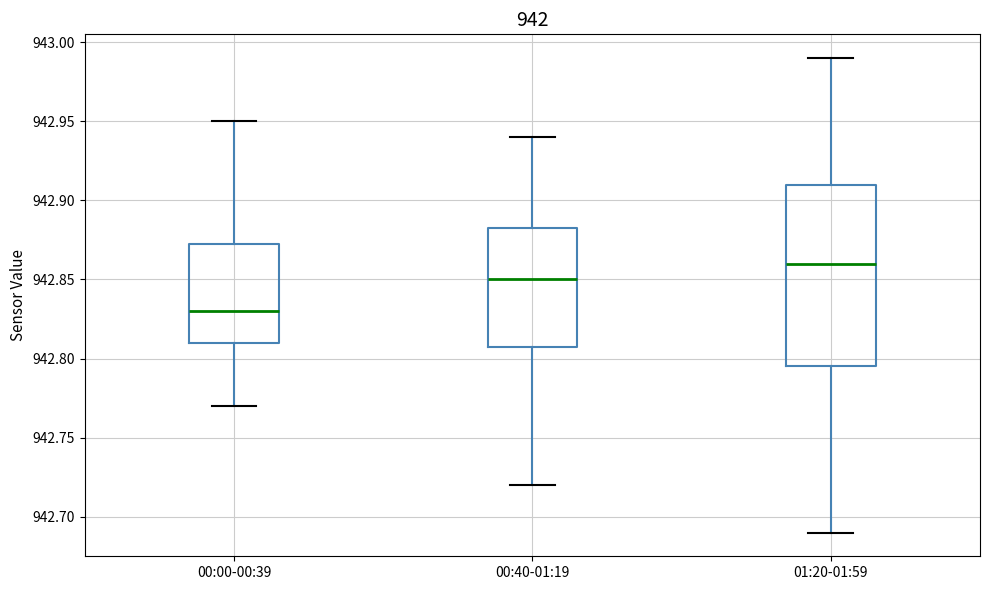

Reading left to right, transcribe this box plot: for each box, give where its median line is, the range the box spans, and where its two whiskers end, as read against the y-axis. The values are not printed on the chart, so give them approximately, as read against the axis.

00:00-00:39: median 942.830, box 942.810 to 942.875, whiskers 942.770 to 942.950
00:40-01:19: median 942.850, box 942.810 to 942.885, whiskers 942.720 to 942.940
01:20-01:59: median 942.860, box 942.795 to 942.910, whiskers 942.690 to 942.990